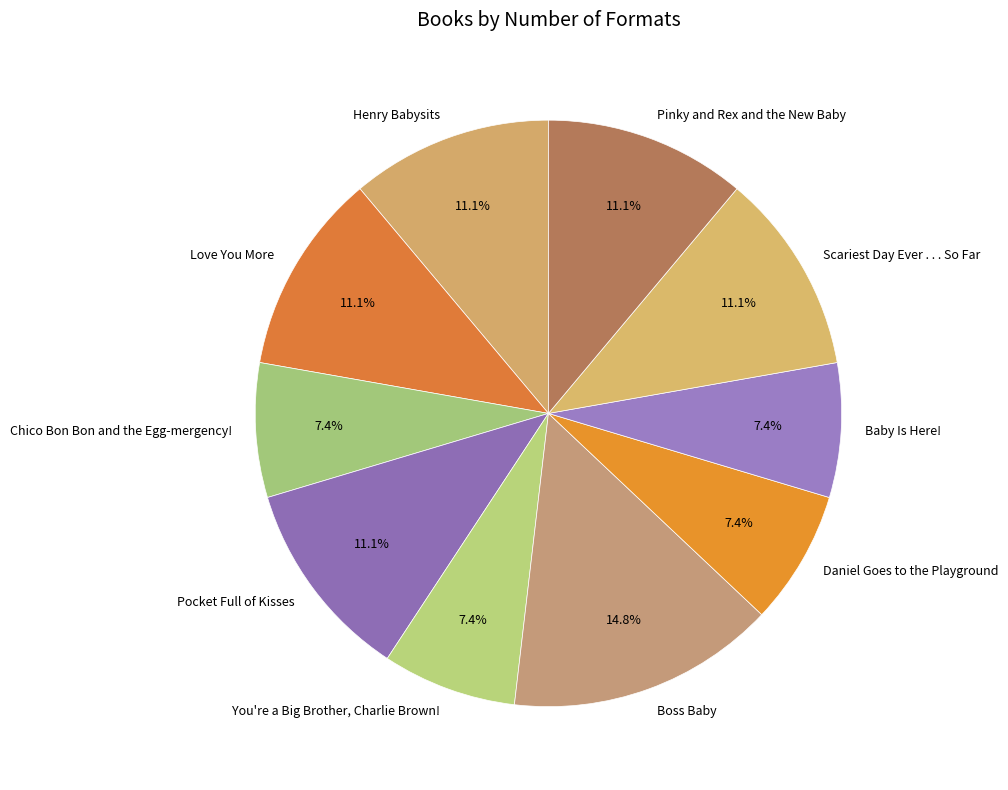

To the nearest percent, what is the difference between the Boss Baby and You're a Big Brother, Charlie Brown! slice percentages?

7%